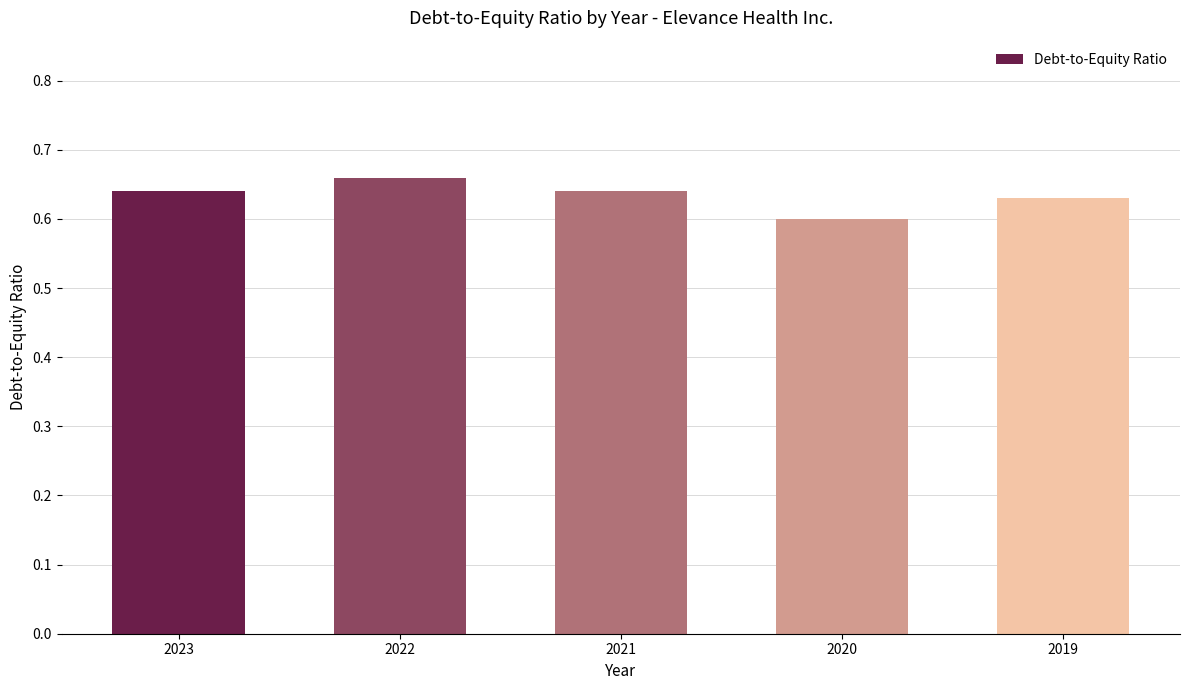

At which category does the chart reach its peak across all series?

2022